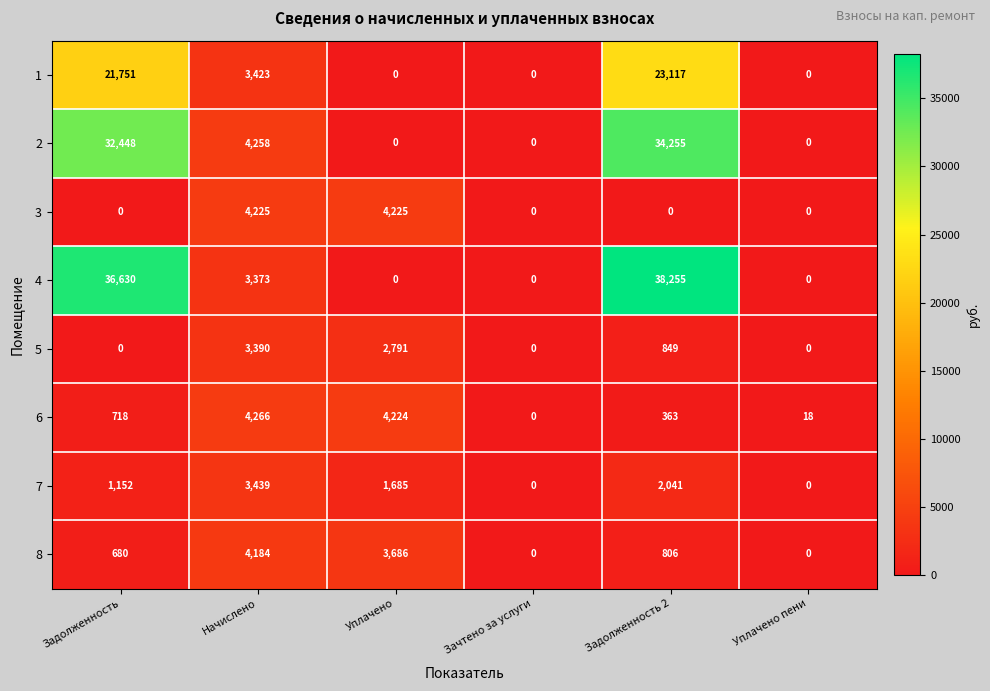

Which series has the widest spread of values?

4